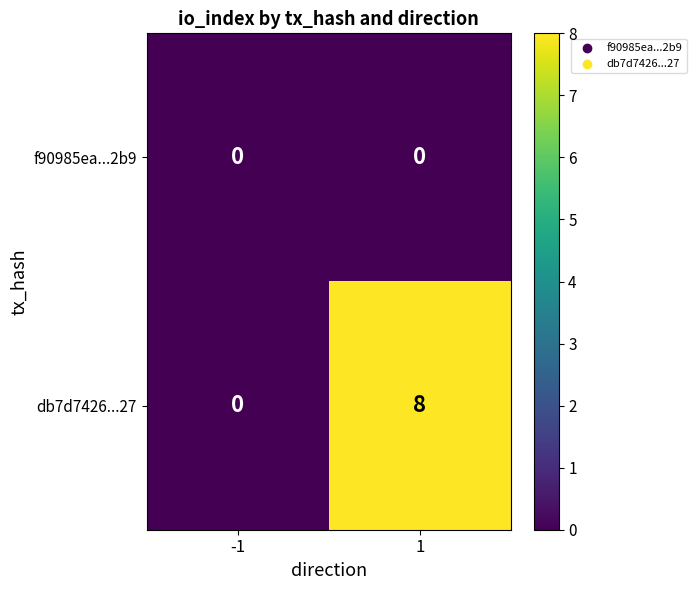

What is the maximum value shown in the chart?

8